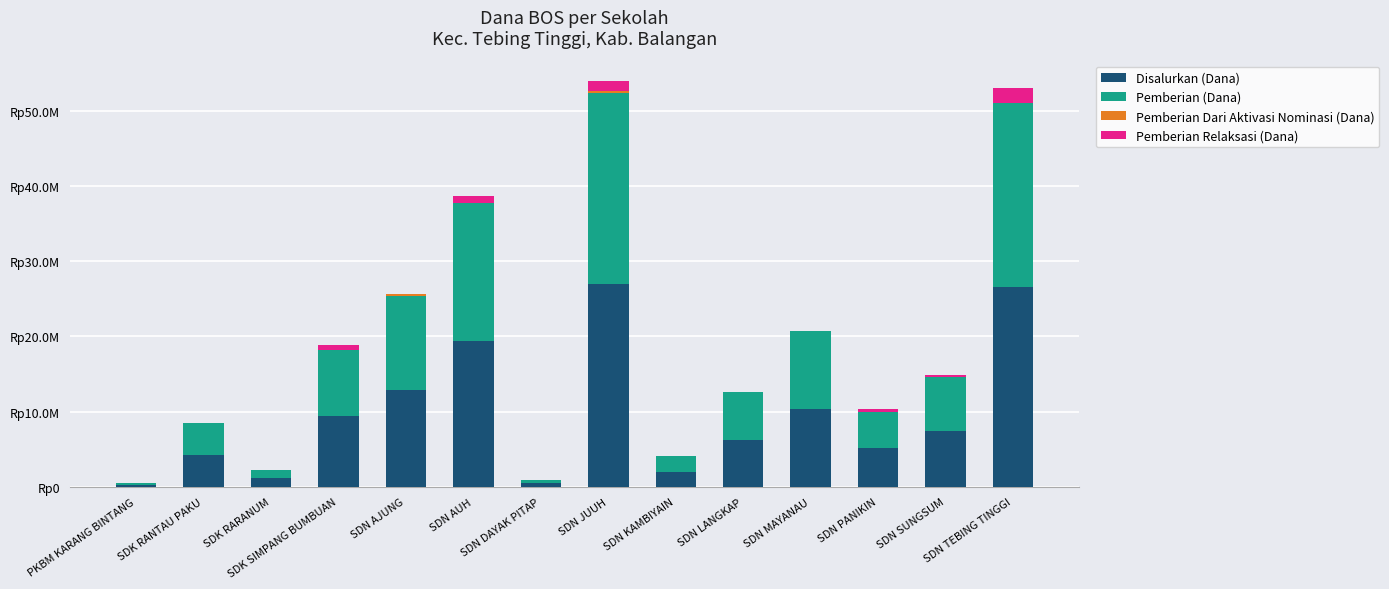

Are the bars grouped side by side (vs. stacked)?

No